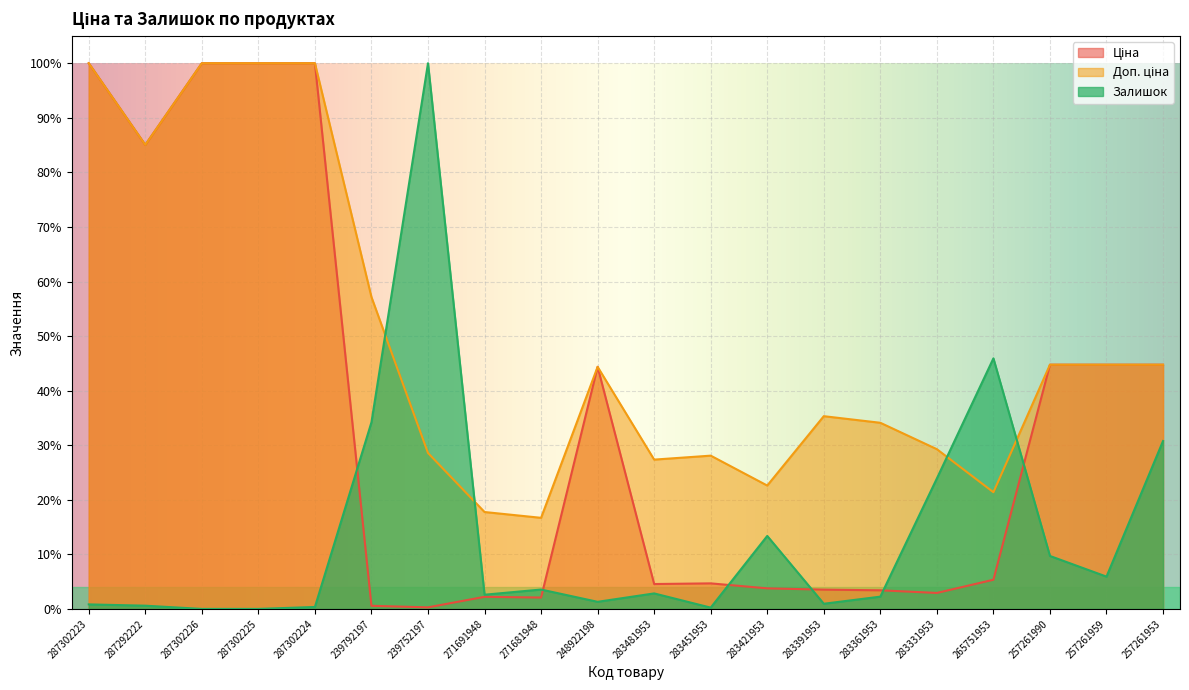

How many lines are shown in the chart?

3